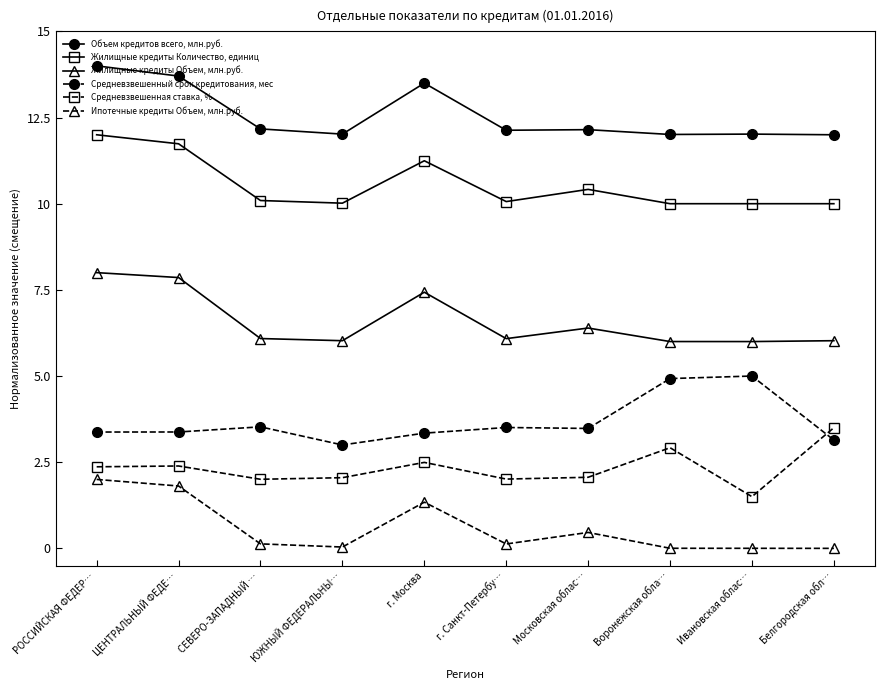

What are all the series names shown in the legend?

Объем кредитов всего, млн.руб., Жилищные кредиты Количество, единиц, Жилищные кредиты Объем, млн.руб., Средневзвешенный срок кредитования, мес, Средневзвешенная ставка, %, Ипотечные кредиты Объем, млн.руб.